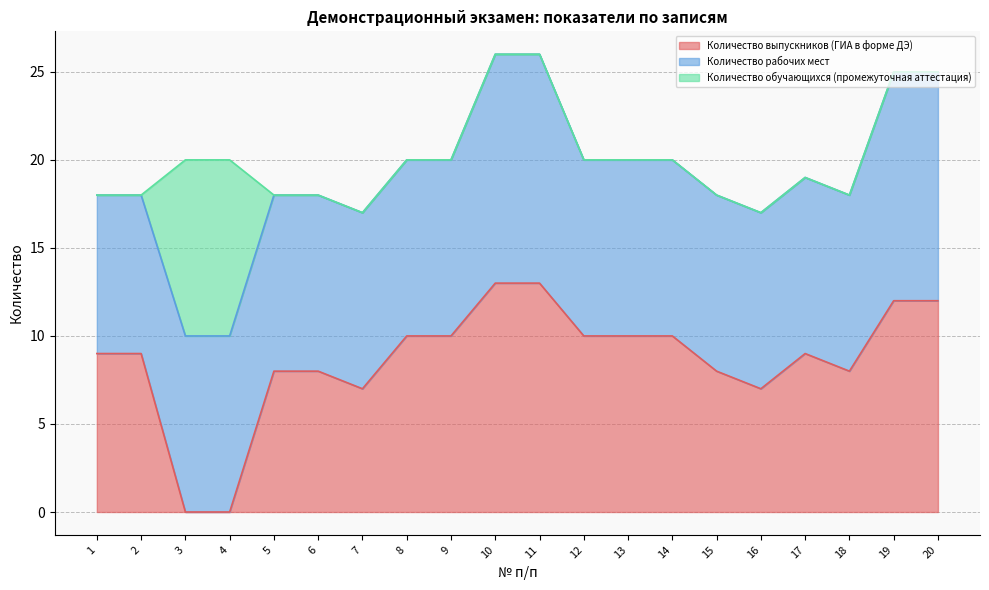

What is the sum of the Количество рабочих мест values at 12 and 4?

20